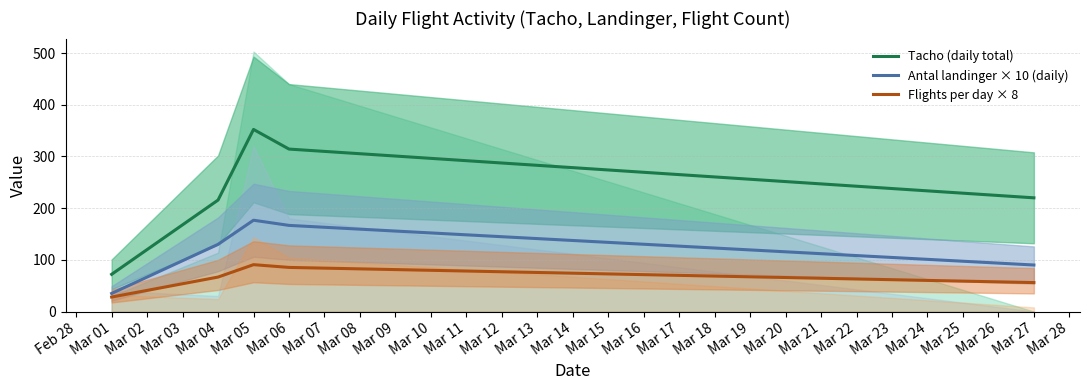

At which label does Flights per day × 8 reach its minimum?

Mar 01